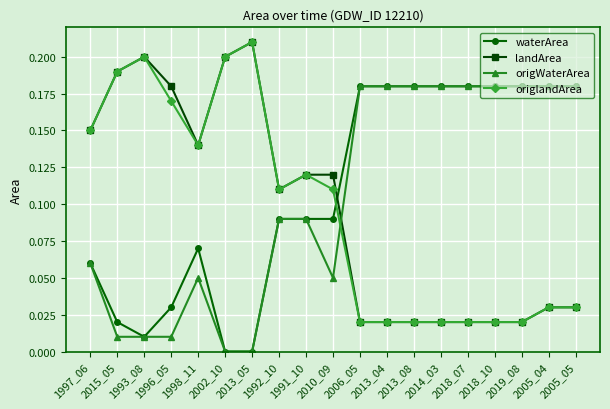

At which category does waterArea reach its first local valley?

1993_08